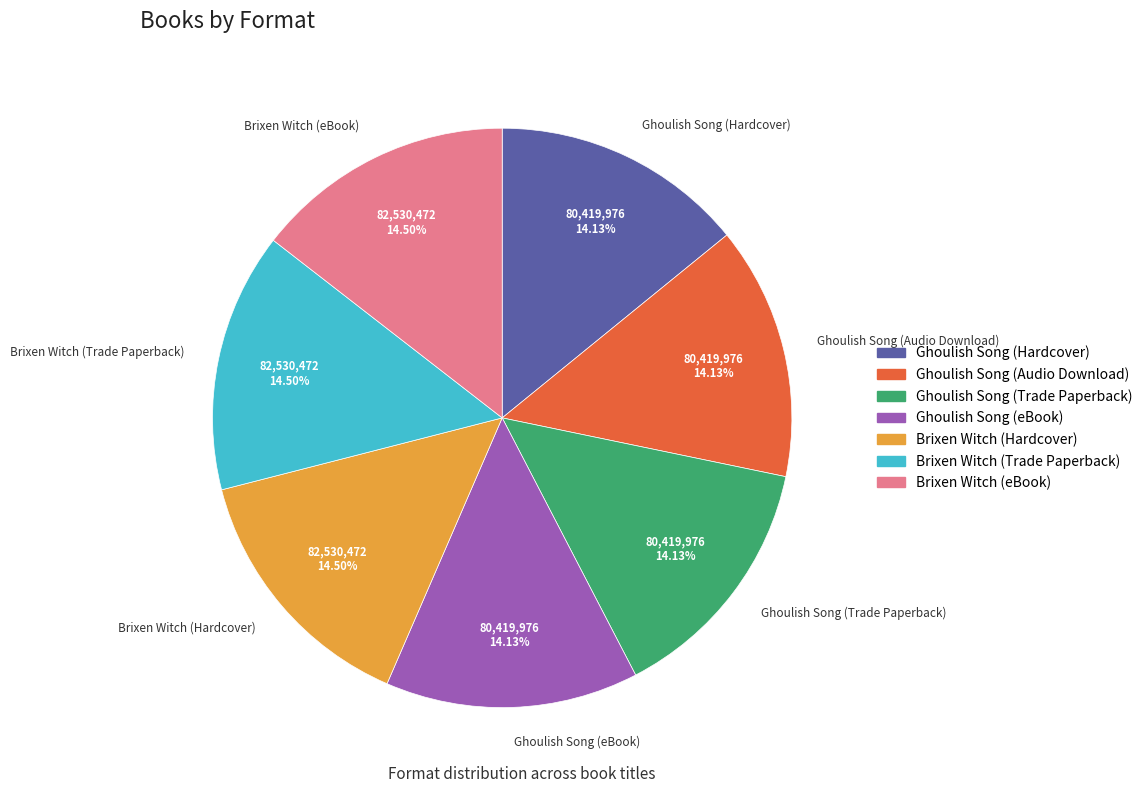

Does Brixen Witch (Trade Paperback) represent more than half of the total?

No